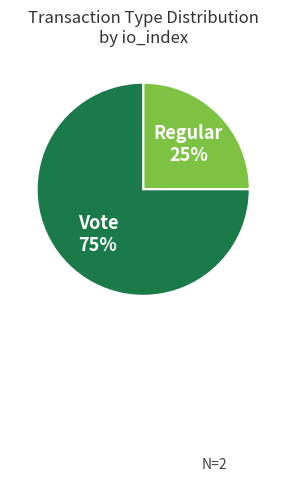

To the nearest percent, what is the difference between the largest and smallest slice percentages?

50%